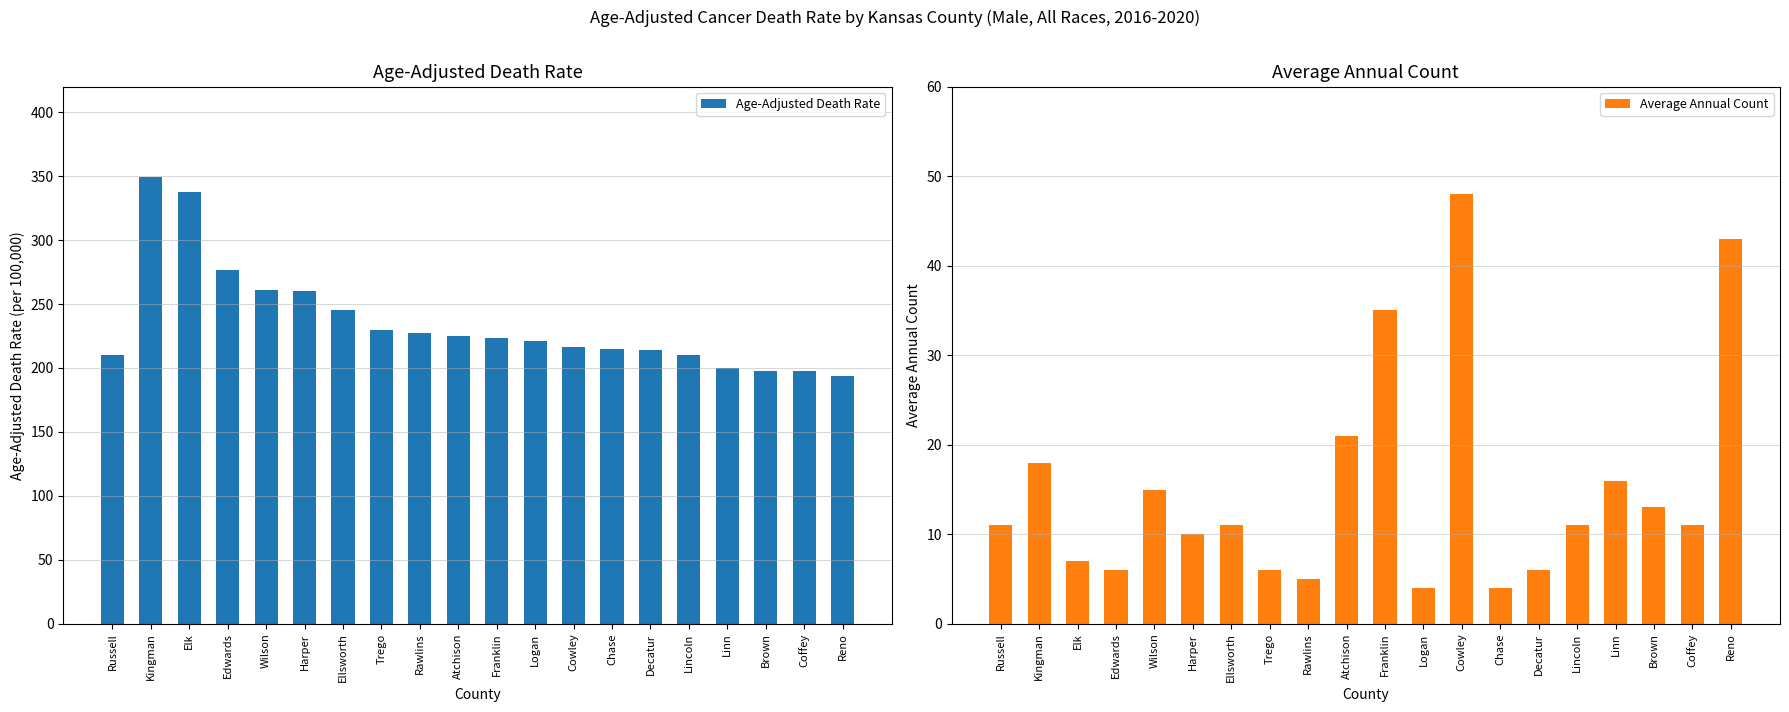

Is it true that Age-Adjusted Death Rate equals 216.3 at Cowley?

True